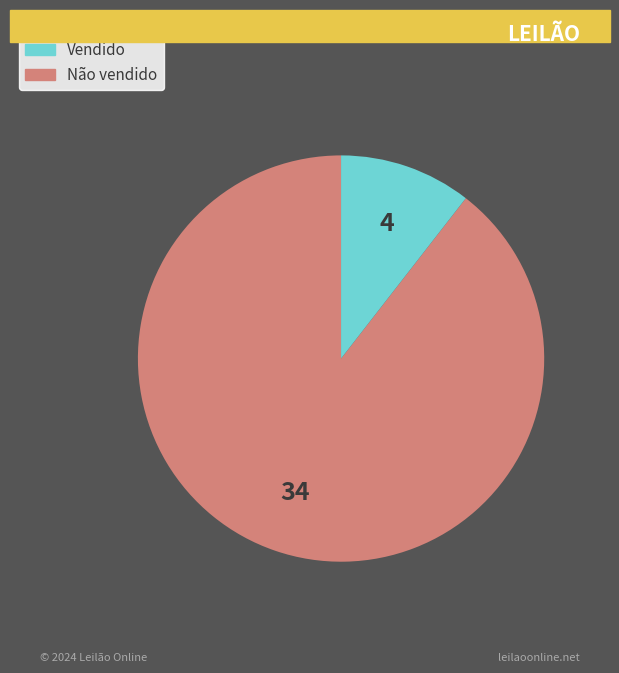

Count the number of slices in the pie.

2